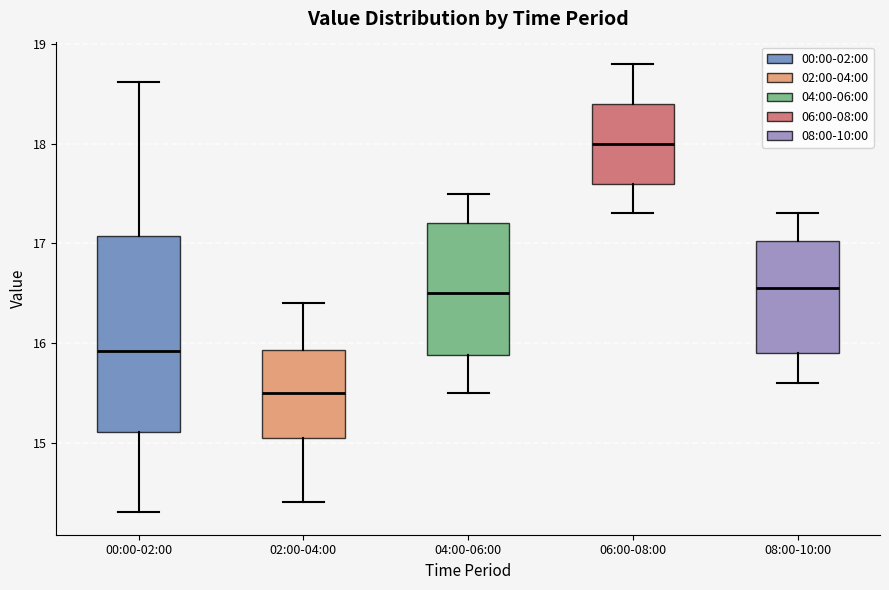

Which box is the tallest, from its lower edge to its upper edge?

00:00-02:00